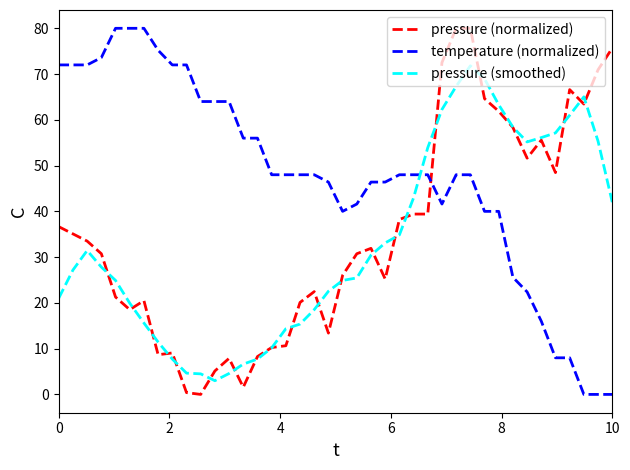

Which series has the largest total across all categories?

temperature (normalized)